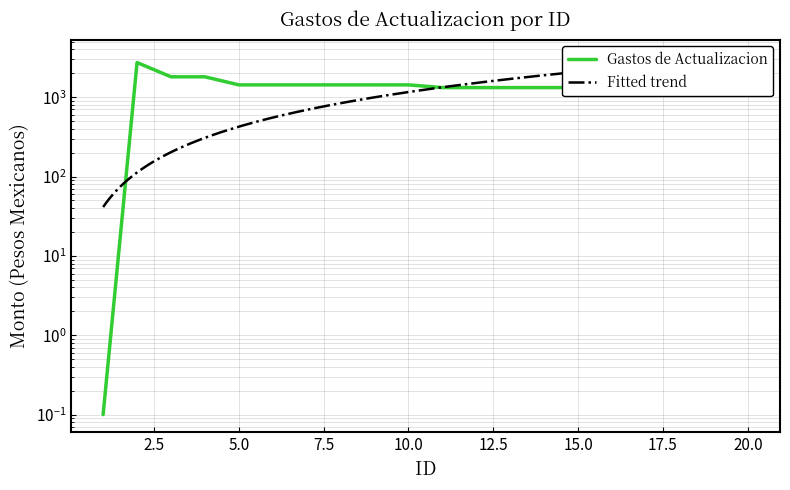

Does the chart display data point markers on the line(s)?

No